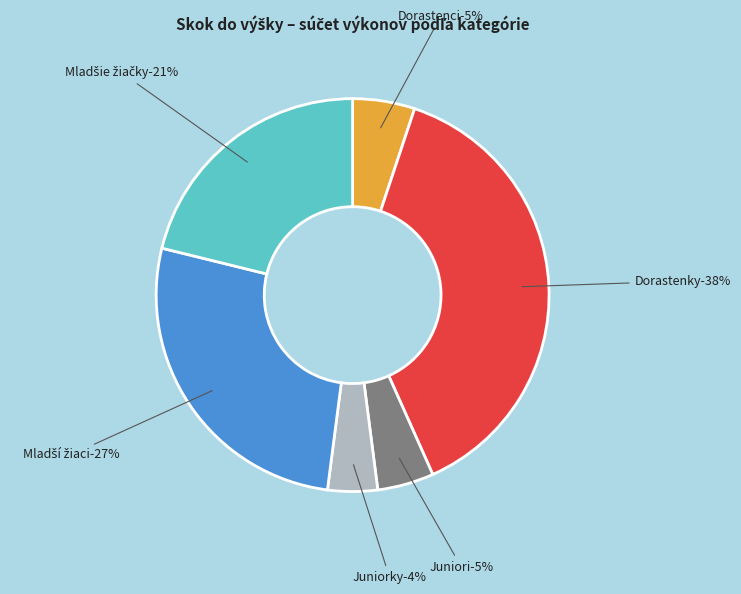

What is the change in value from Dorastenky to Mladší žiaci?

-415